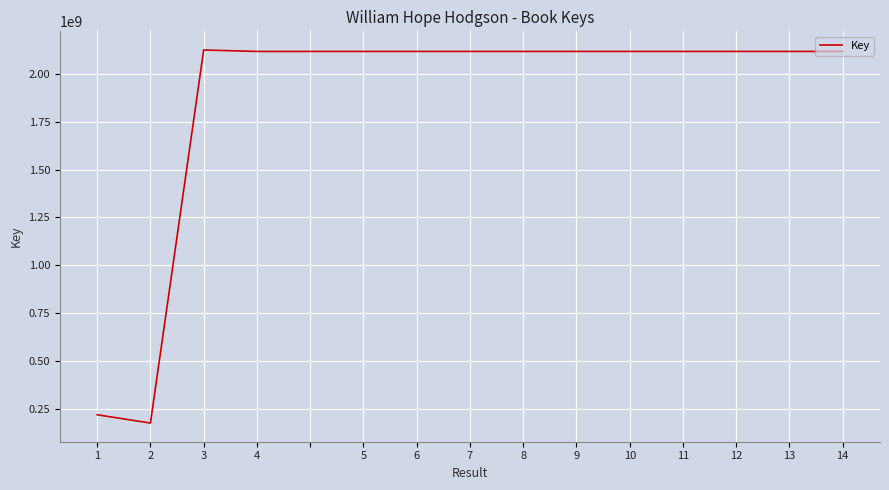

What is the smallest value displayed?

173892291